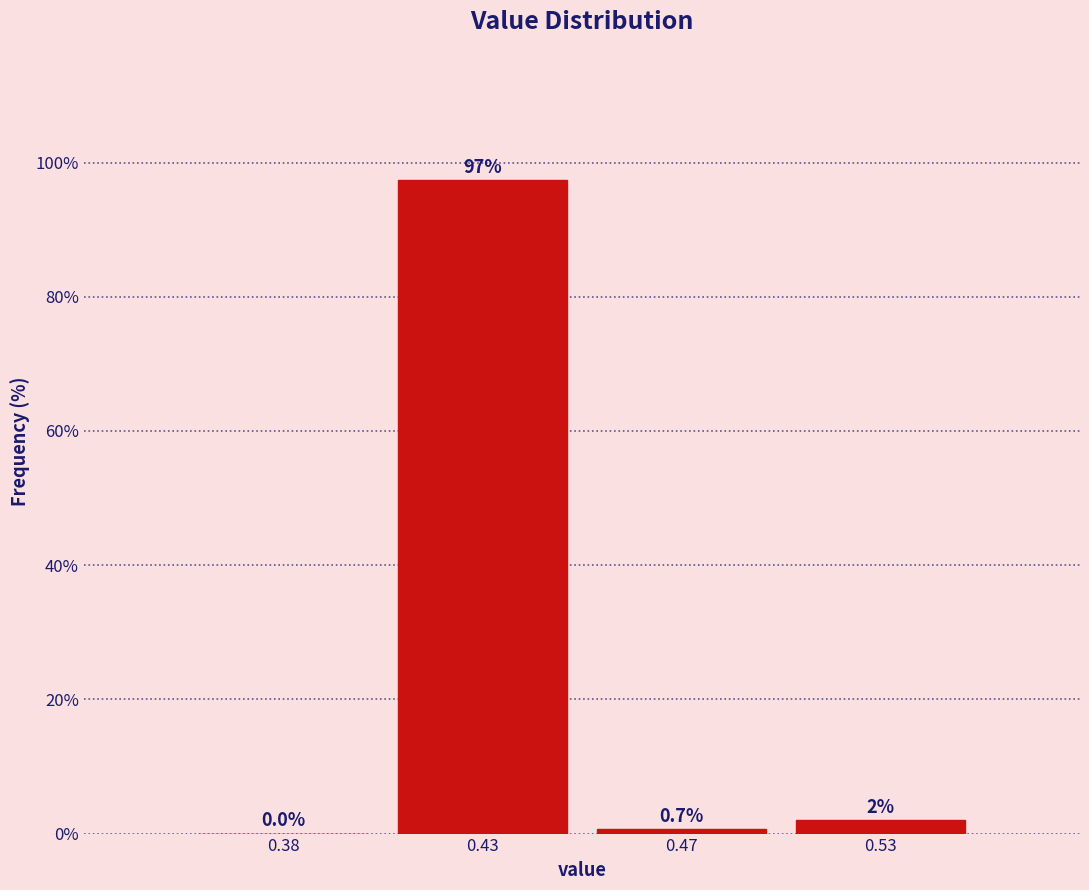

Reading left to right, what are all the values shown in this chart?

0.38=0.0	0.43=97.3	0.47=0.7	0.53=2.0